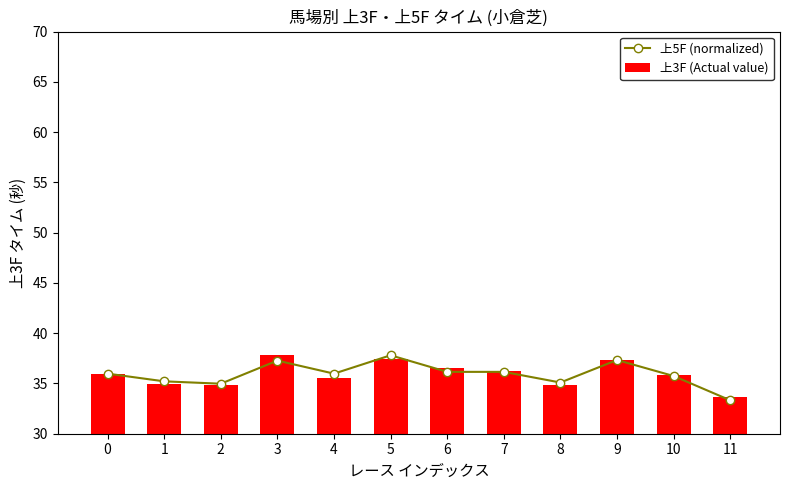

What is the difference between the second highest and minimum values in the 上5F (normalized) series?

4.0